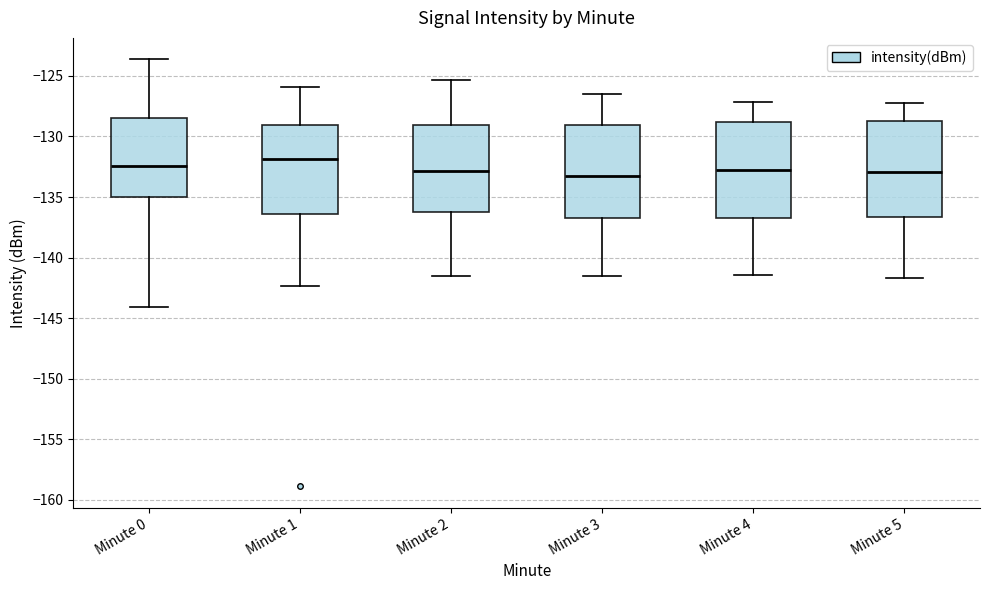

Where does the upper whisker of the box for Minute 5 end on the y-axis? The values are not printed on the chart, so give them approximately, as read against the axis.

-127.0